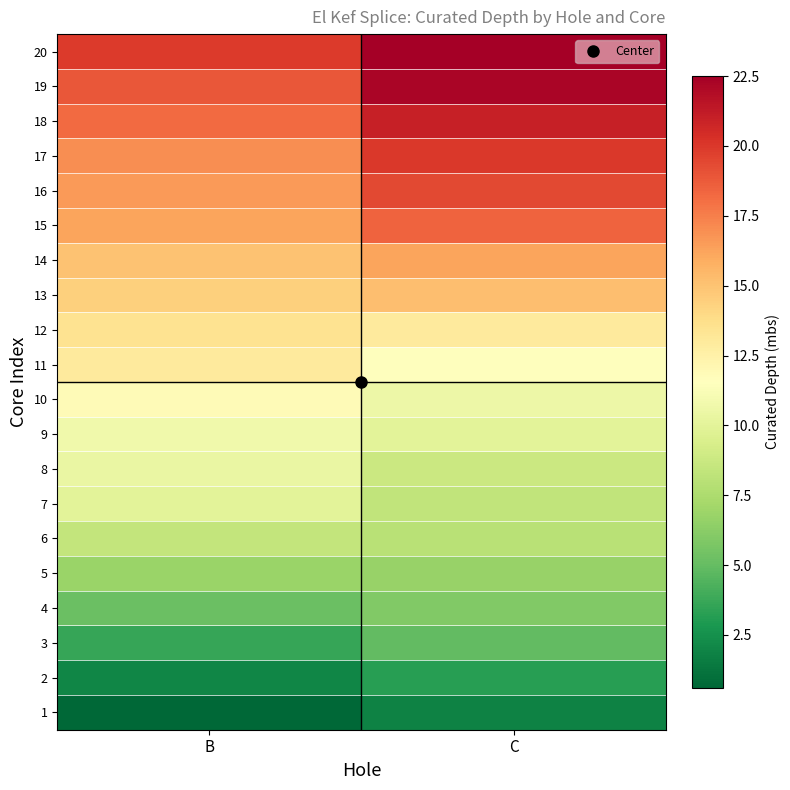

What is the maximum value shown in the chart?

22.5